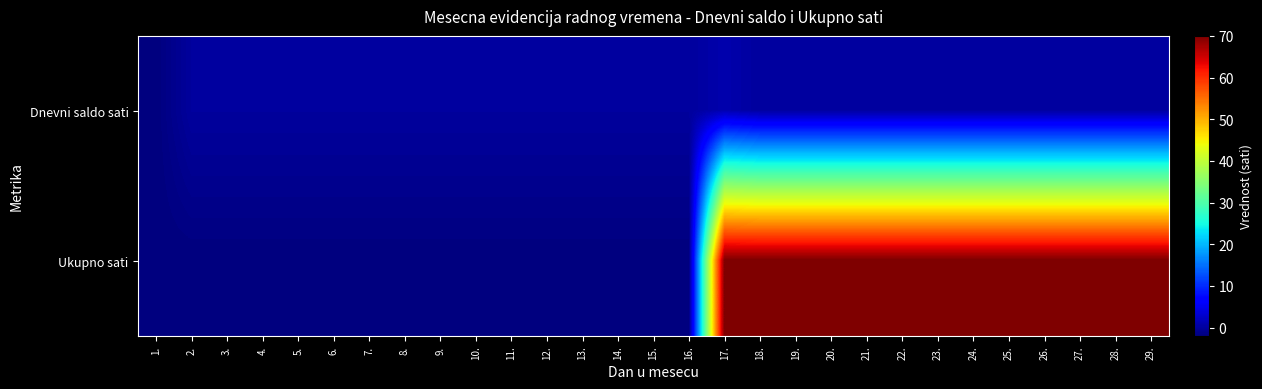

Reading left to right, what are all the values shown in this chart?

Dnevni saldo sati: 1.=-2	2.=0	3.=0	4.=0	5.=0	6.=0	7.=0	8.=0	9.=0	10.=0	11.=0	12.=0	13.=0	14.=0	15.=0	16.=0	17.=1	18.=0	19.=0	20.=0	21.=0	22.=0	23.=0	24.=0	25.=0	26.=0	27.=0	28.=0	29.=0
Ukupno sati: 1.=-2	2.=-2	3.=-2	4.=-2	5.=-2	6.=-2	7.=-2	8.=-2	9.=-2	10.=-2	11.=-2	12.=-2	13.=-2	14.=-2	15.=-2	16.=-2	17.=70	18.=70	19.=70	20.=70	21.=70	22.=70	23.=70	24.=70	25.=70	26.=70	27.=70	28.=70	29.=70